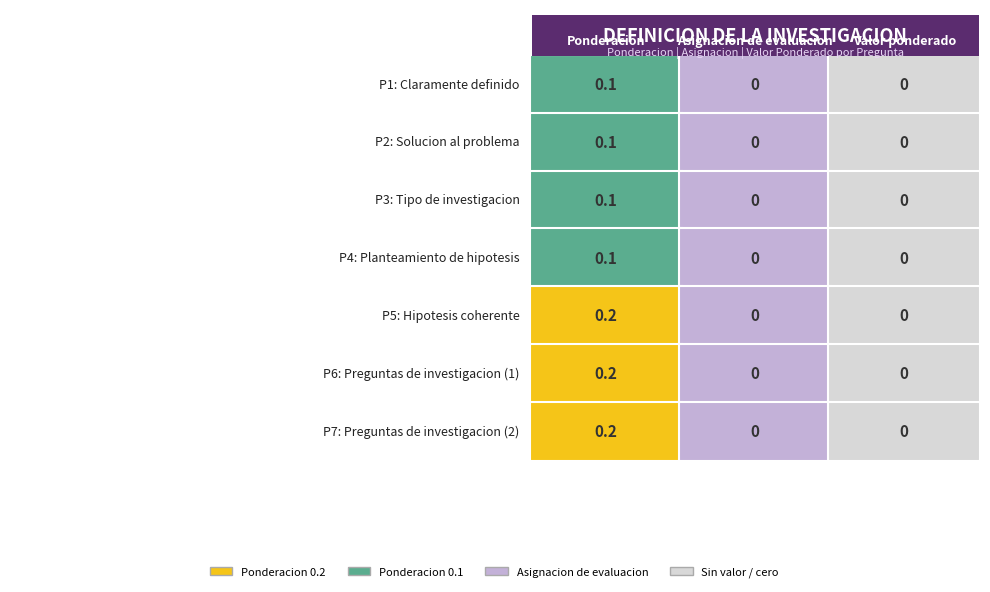

How many positive values does the 6 series have?

1